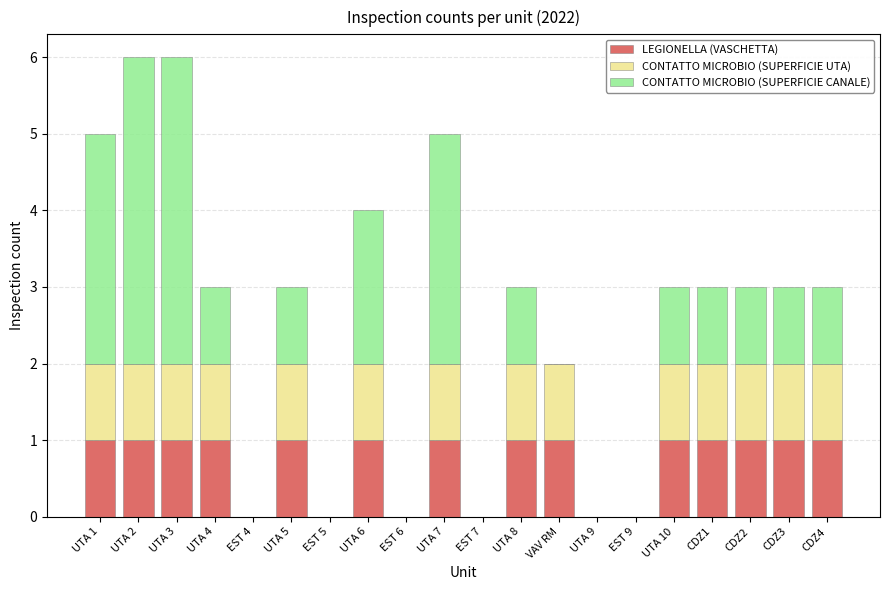

The LEGIONELLA (VASCHETTA) series shows 1 at EST 9. True or false?

False